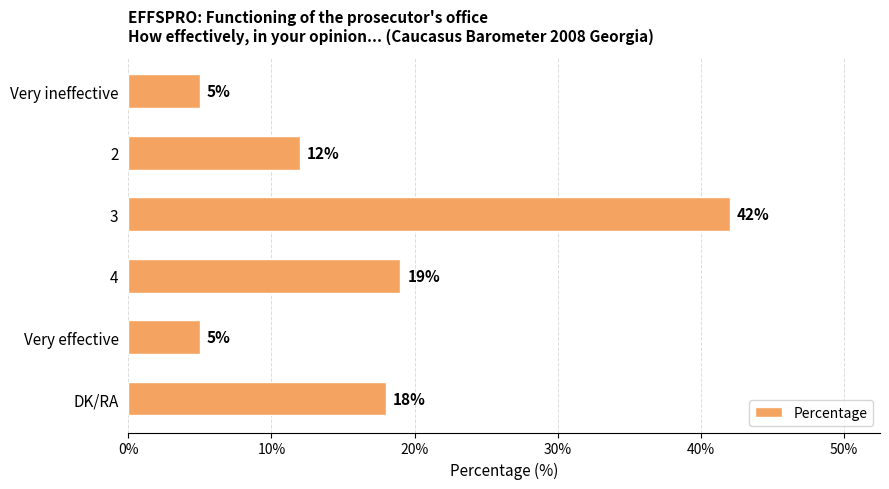

What is the maximum value shown in the chart?

42